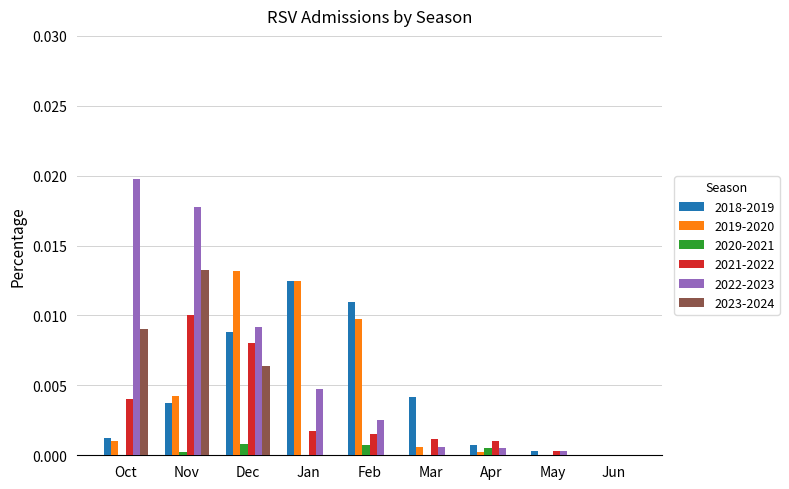

How many groups of bars are there?

9